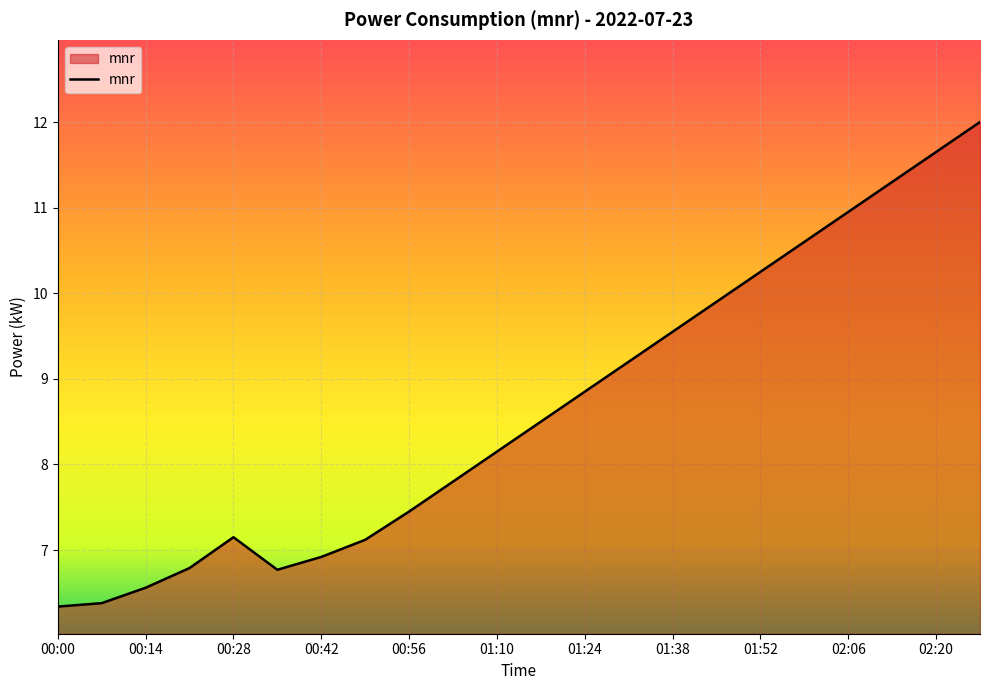

What is the greatest value displayed?

12.0